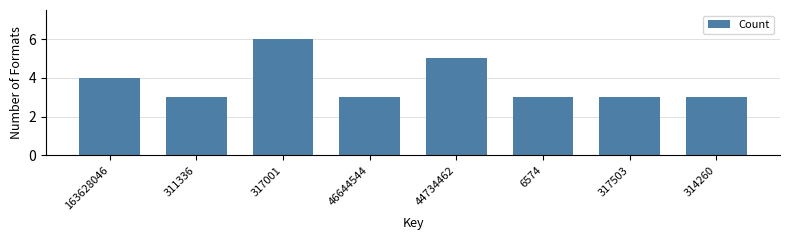

Reading left to right, list all the values displayed in this chart.

4	3	6	3	5	3	3	3